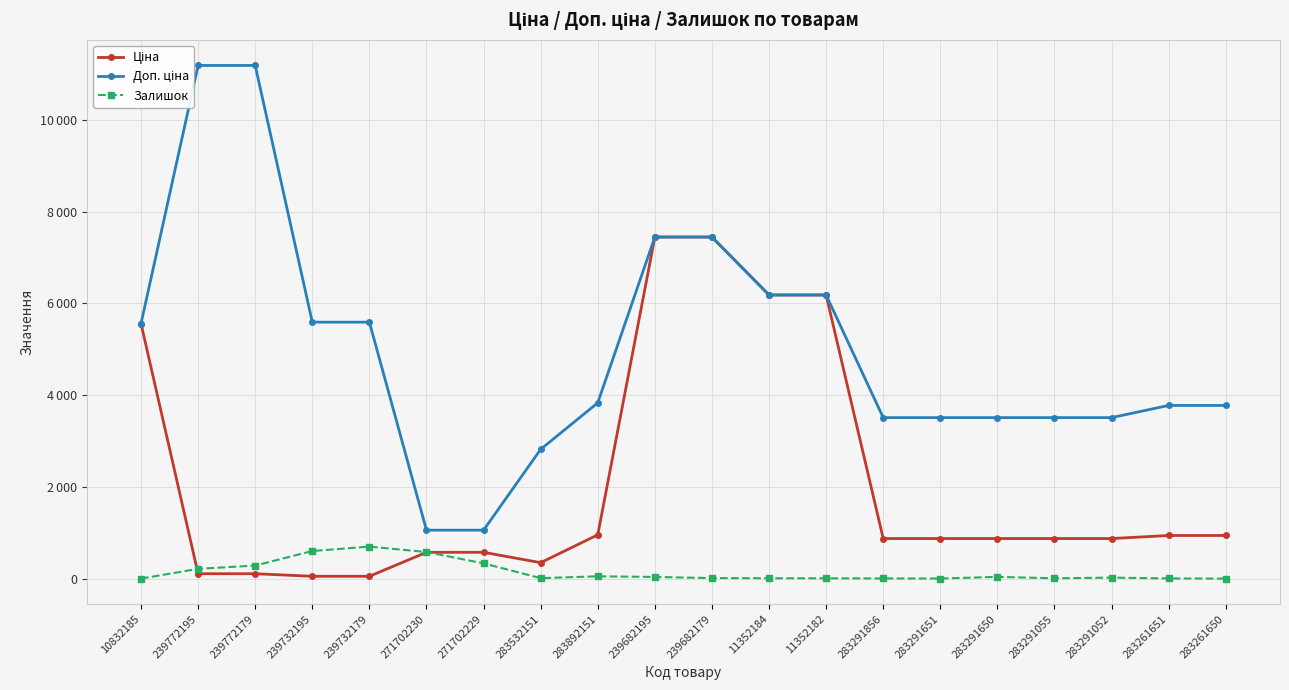

How many values in the Ціна series are below 877?

7